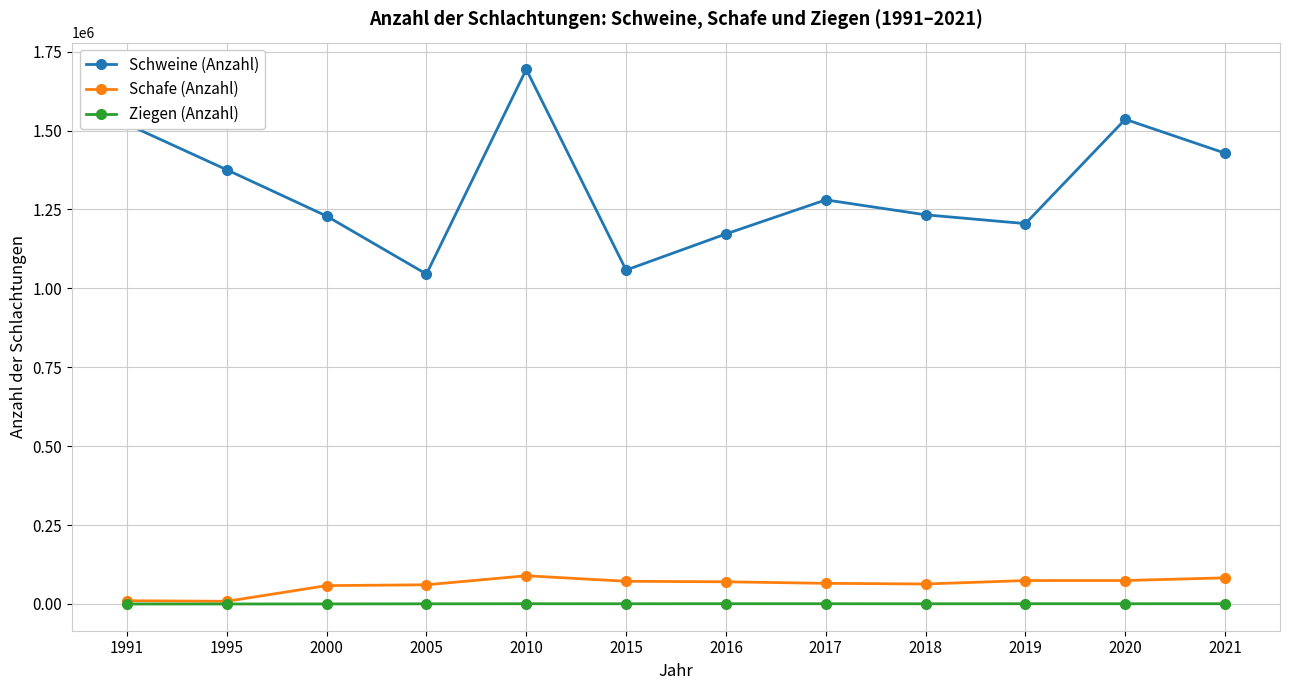

Which series has the largest range (max minus min)?

Schweine (Anzahl)